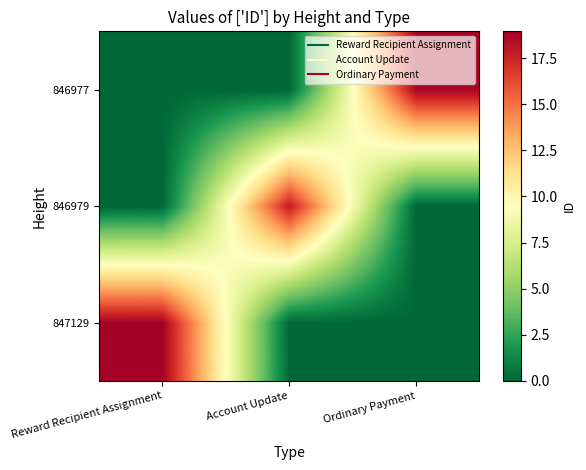

Reading left to right, list all the values displayed in this chart.

847129: Reward Recipient Assignment=18.9	Account Update=0.0	Ordinary Payment=0.0
846979: Reward Recipient Assignment=0.0	Account Update=17.9	Ordinary Payment=0.0
846977: Reward Recipient Assignment=0.0	Account Update=0.0	Ordinary Payment=18.7